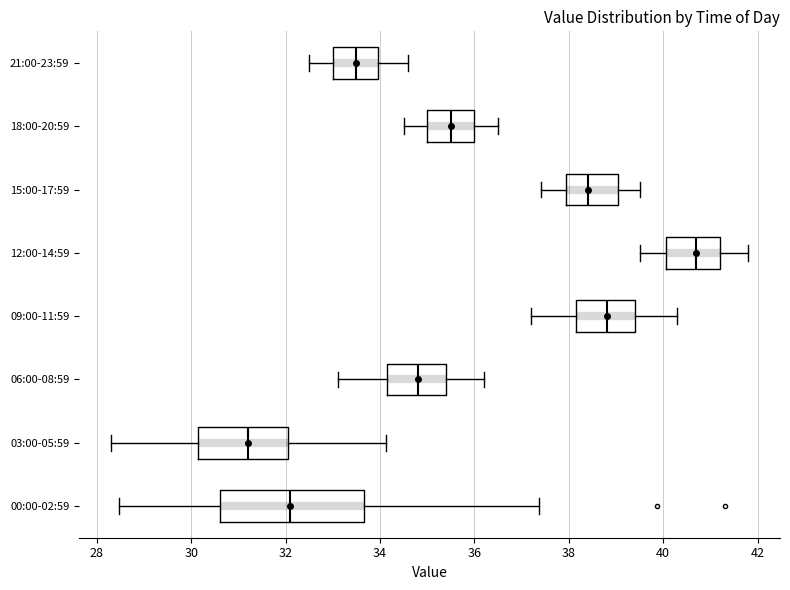

Reading bottom to top, read every box against the x-axis: the position of its median line, the range the box covers, and the ends of its whiskers. The values are not printed on the chart, so give them approximately, as read against the axis.

00:00-02:59: median 32.2, box 30.6 to 33.6, whiskers 28.4 to 37.4
03:00-05:59: median 31.2, box 30.2 to 32.0, whiskers 28.4 to 34.2
06:00-08:59: median 34.8, box 34.2 to 35.4, whiskers 33.2 to 36.2
09:00-11:59: median 38.8, box 38.2 to 39.4, whiskers 37.2 to 40.4
12:00-14:59: median 40.8, box 40.0 to 41.2, whiskers 39.6 to 41.8
15:00-17:59: median 38.4, box 38.0 to 39.0, whiskers 37.4 to 39.6
18:00-20:59: median 35.6, box 35.0 to 36.0, whiskers 34.6 to 36.6
21:00-23:59: median 33.6, box 33.0 to 34.0, whiskers 32.6 to 34.6